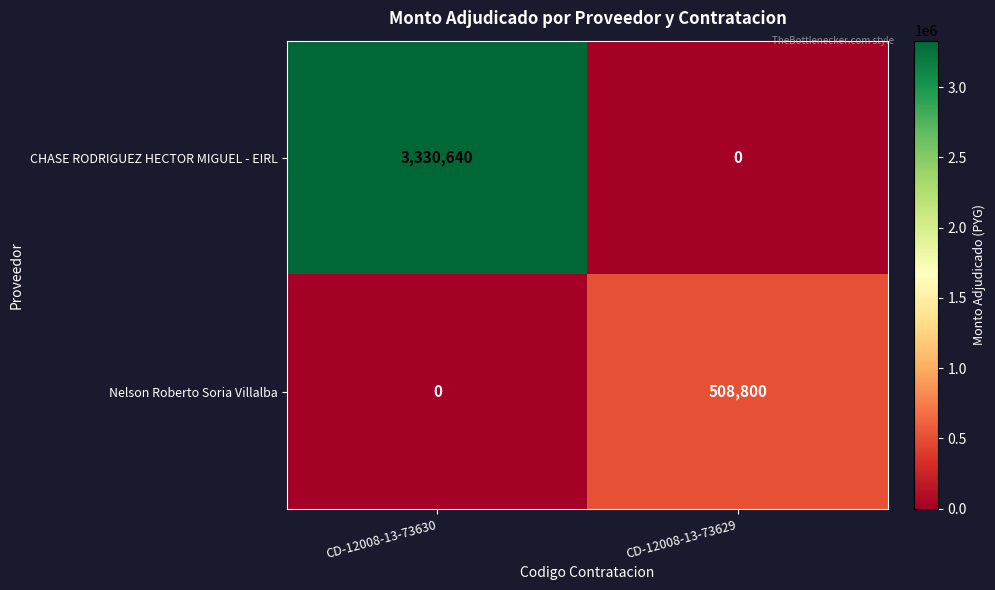

What is the difference between the highest and lowest values at CD-12008-13-73629?

508800